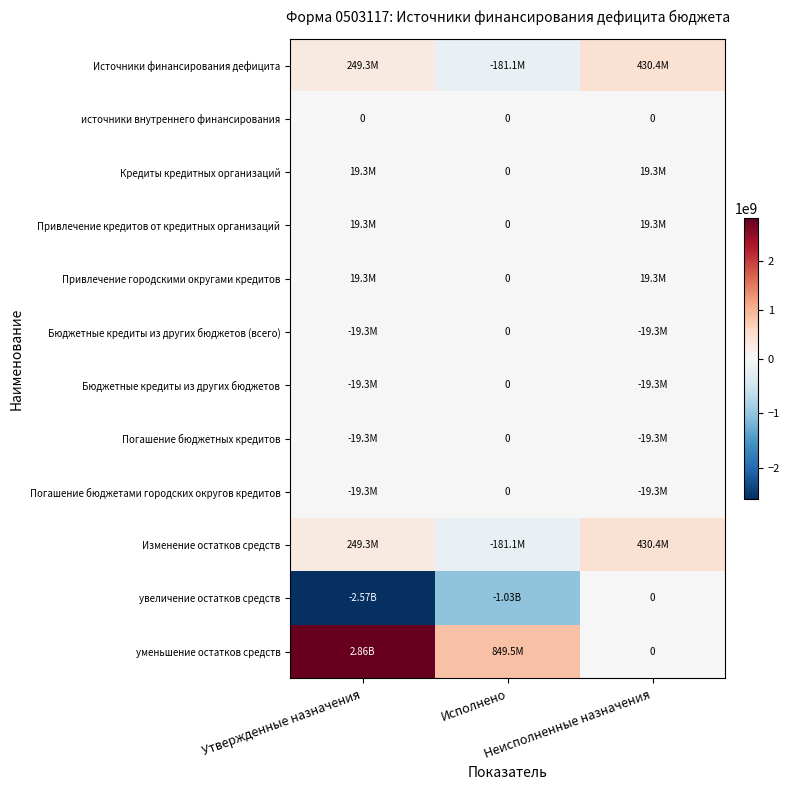

Which has a higher value, Неисполненные назначения or Утвержденные назначения?

Неисполненные назначения